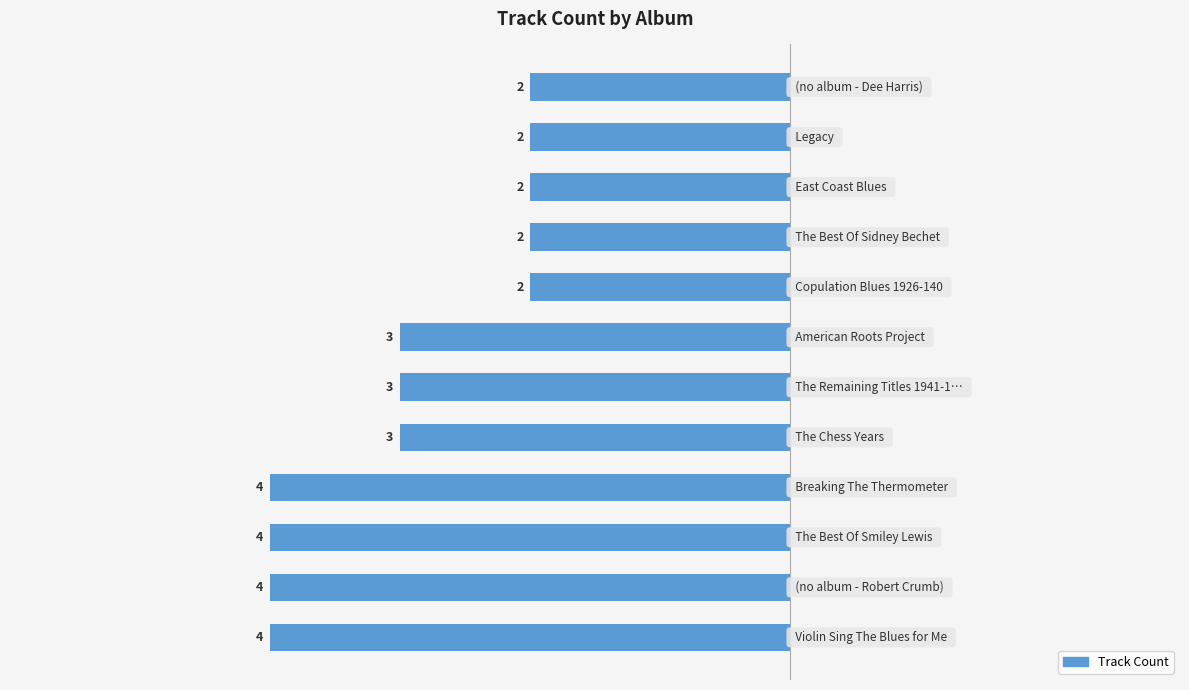

What is the difference between the maximum and minimum values?

2